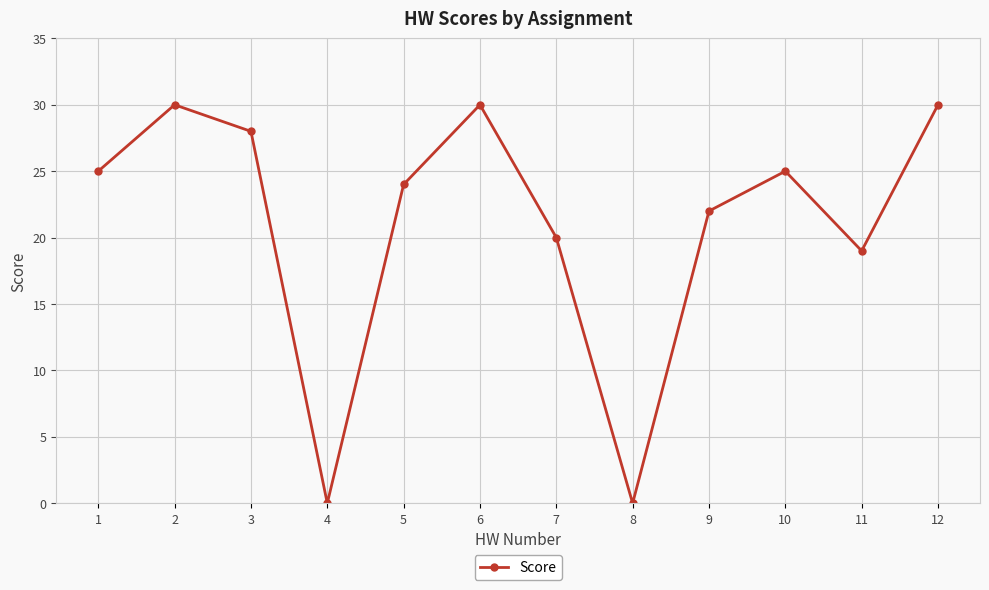

Count the number of categories in the chart.

12